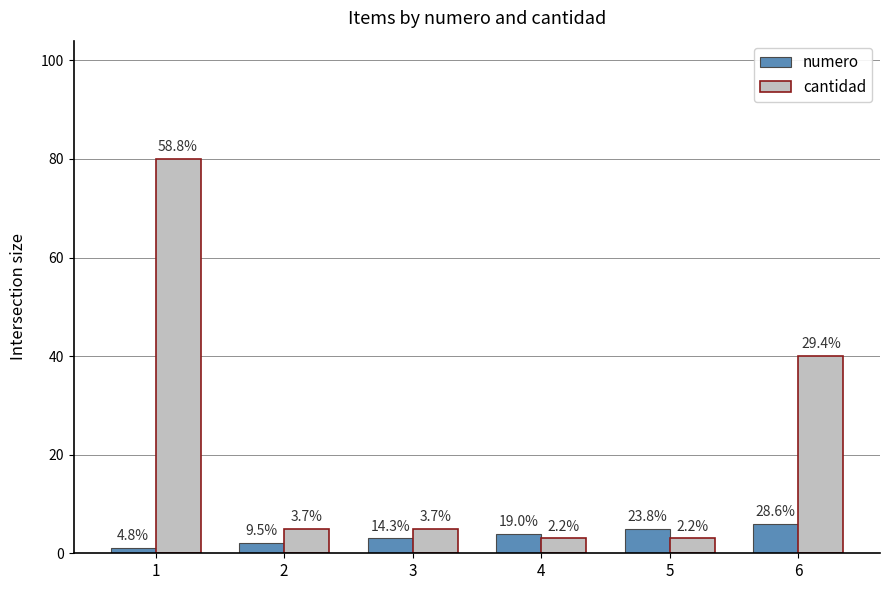

What are all the series names shown in the legend?

numero, cantidad